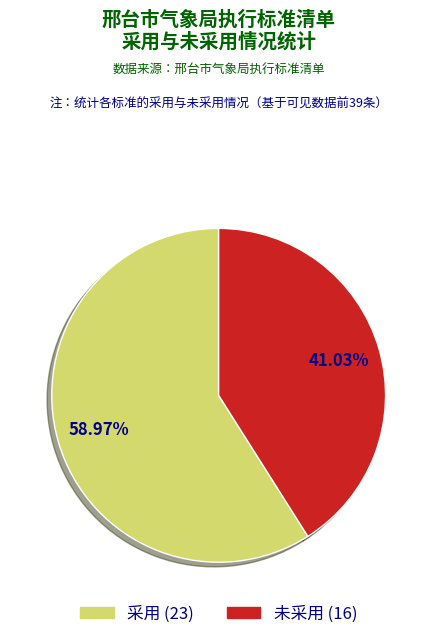

What percentage is NOT represented by 采用?

41.0%